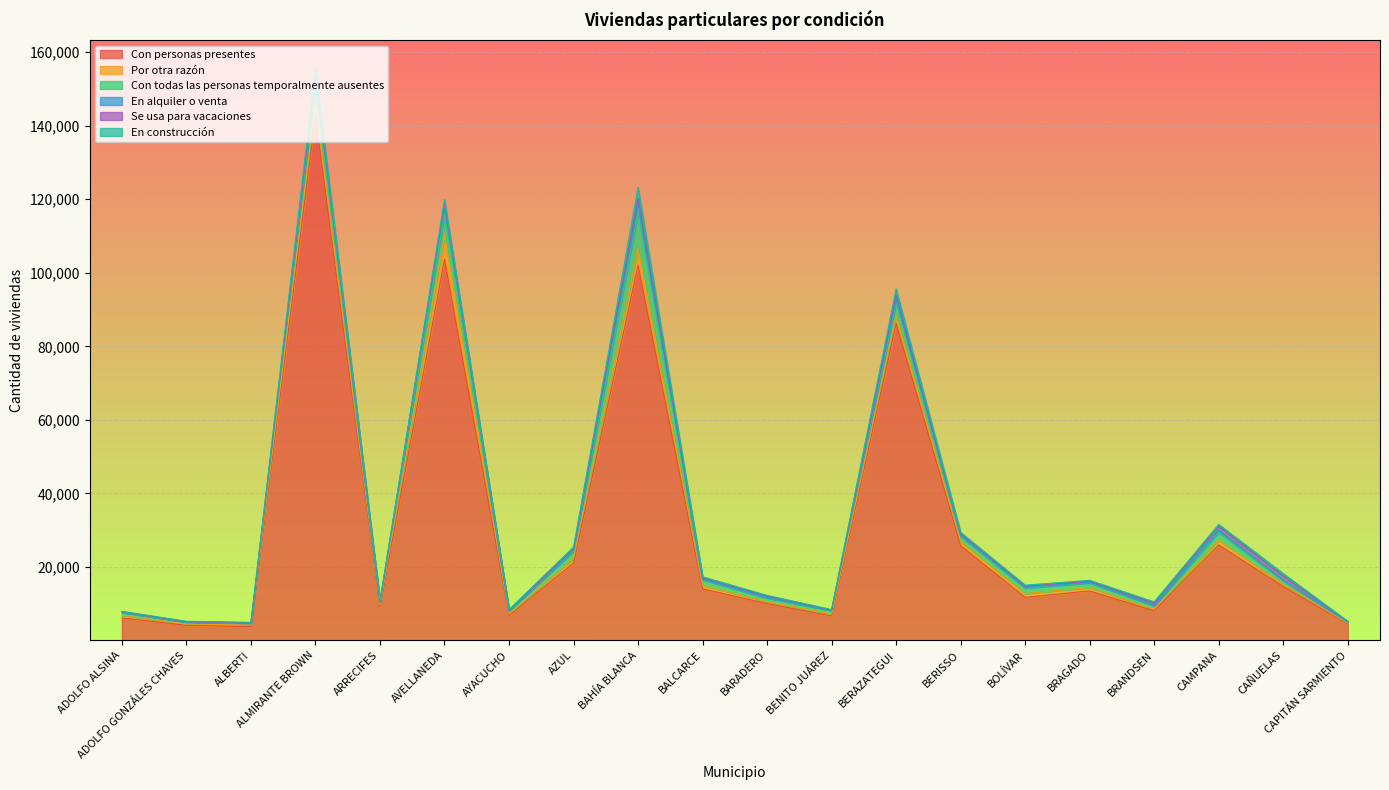

What is the difference between the maximum and minimum values in the Con personas presentes series?

138889